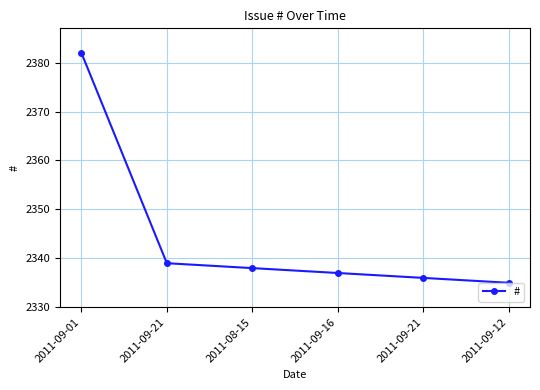

What is the label of the 5th point from the right?

2011-09-21